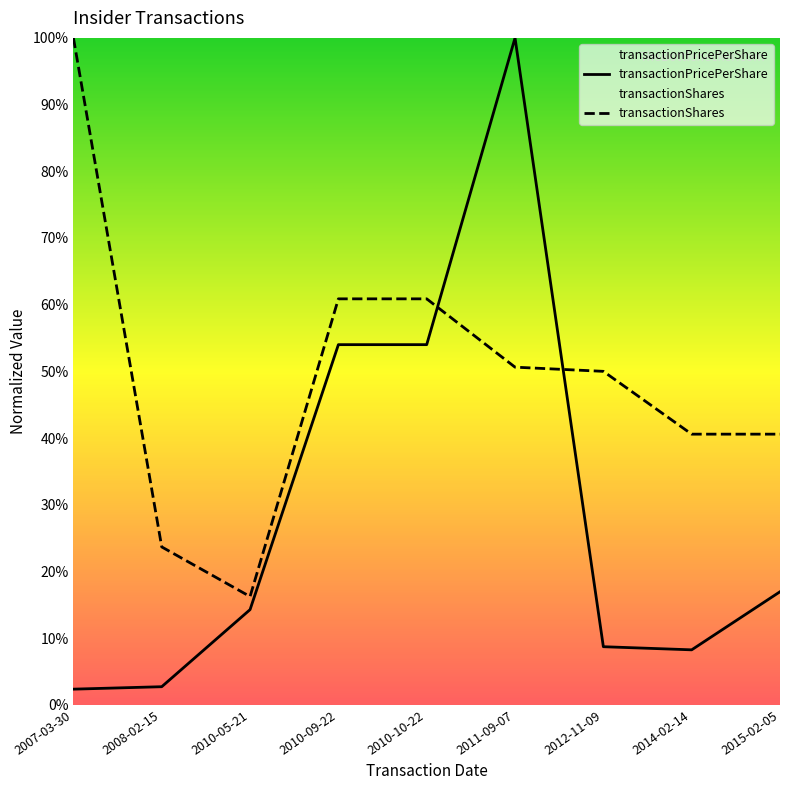

Which category has the lowest value across all series?

2007-03-30